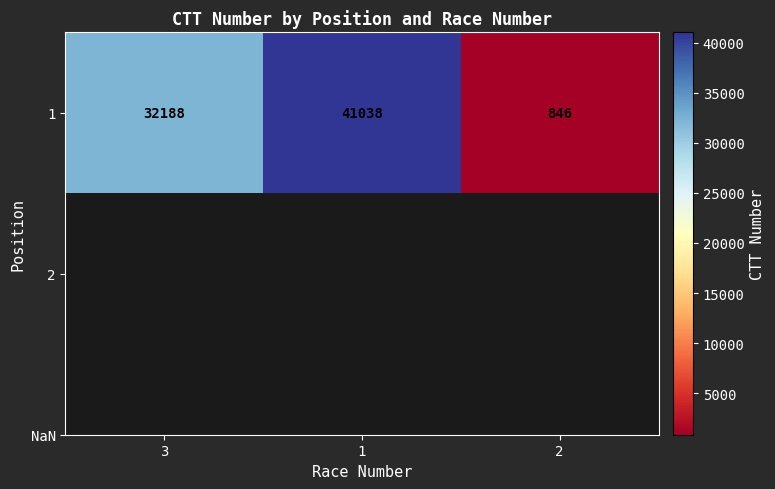

Between 1 and 3, which is larger?

1